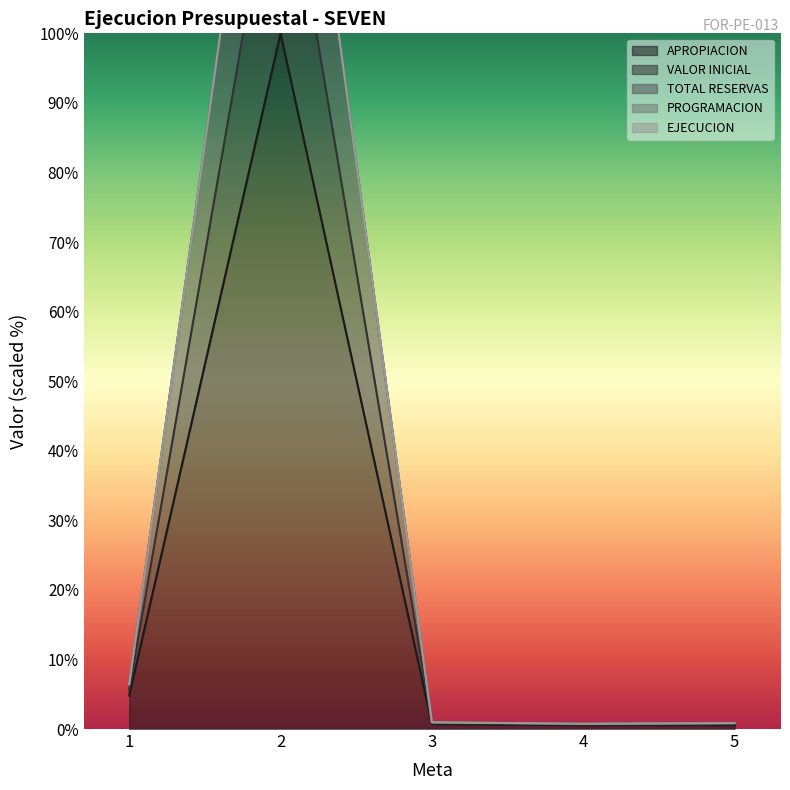

Which category has the highest value across all series?

2